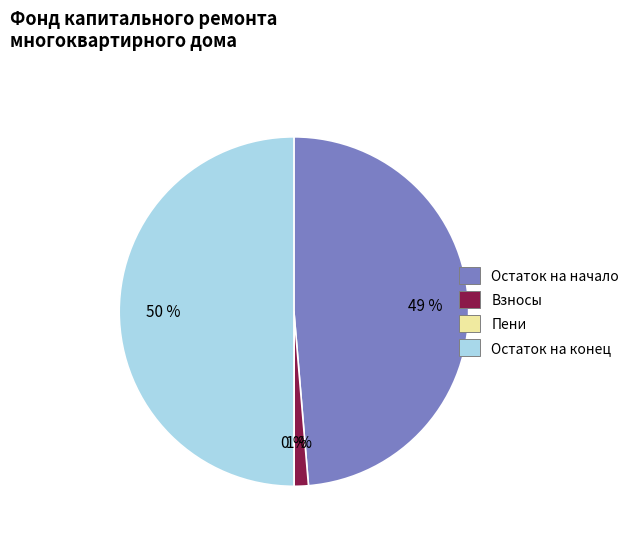

To the nearest percent, what is the average slice percentage?

25%